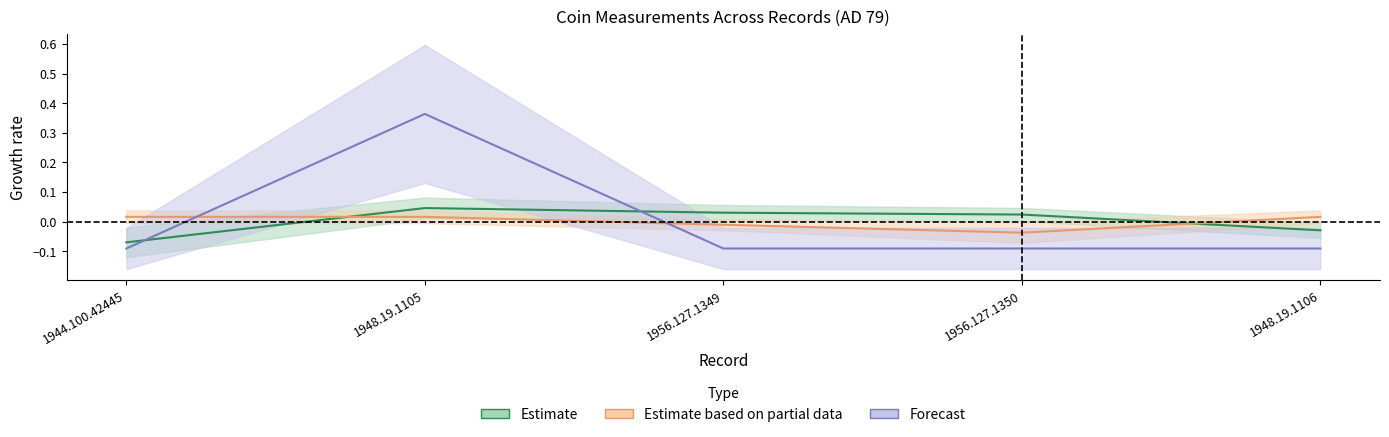

The Diameter (in mm) series shows 0.0 at 1944.100.42445. True or false?

False